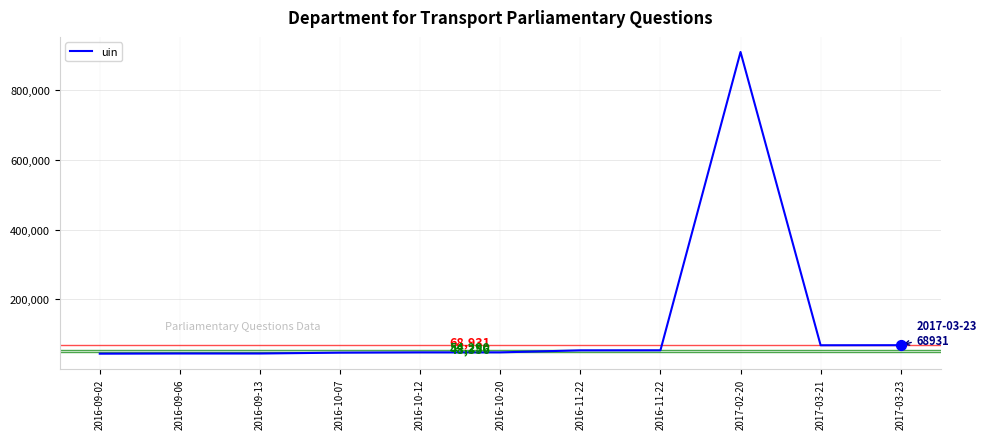

Does the chart have visible grid lines?

Yes